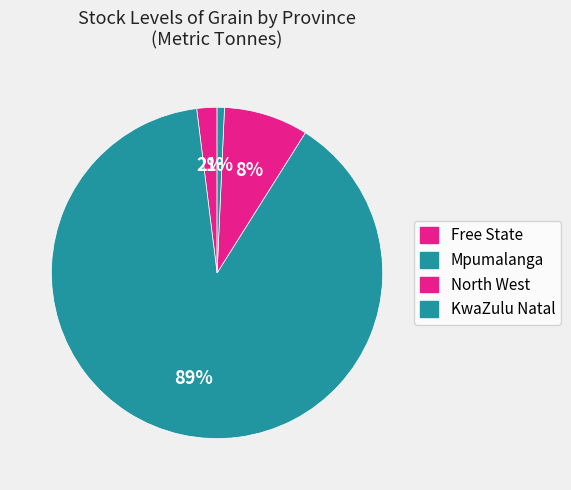

How many segments does this pie chart have?

4